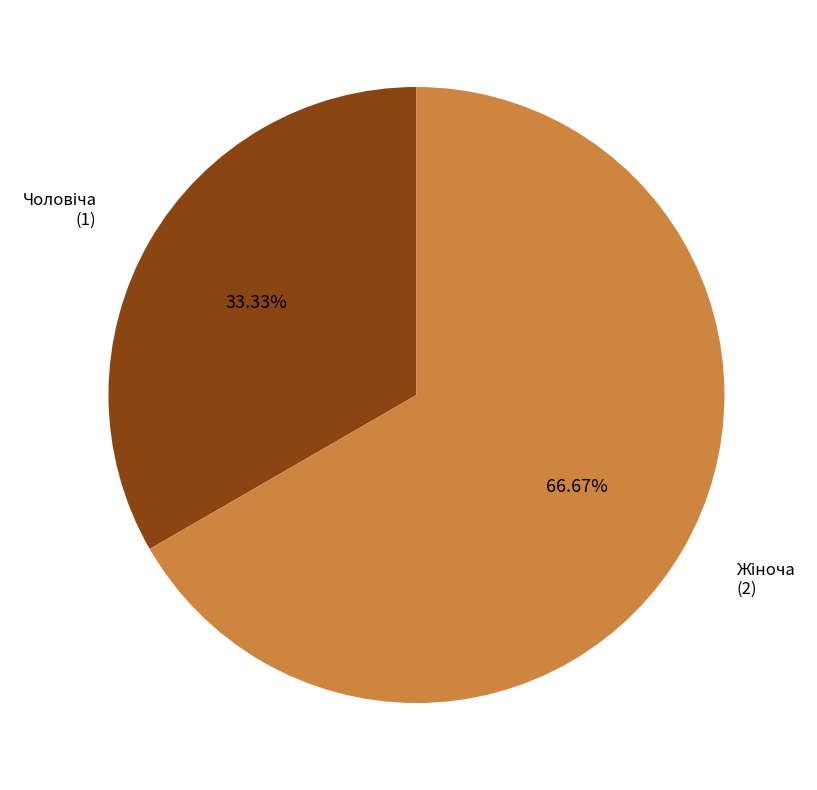

Is there a majority slice in this chart?

Yes